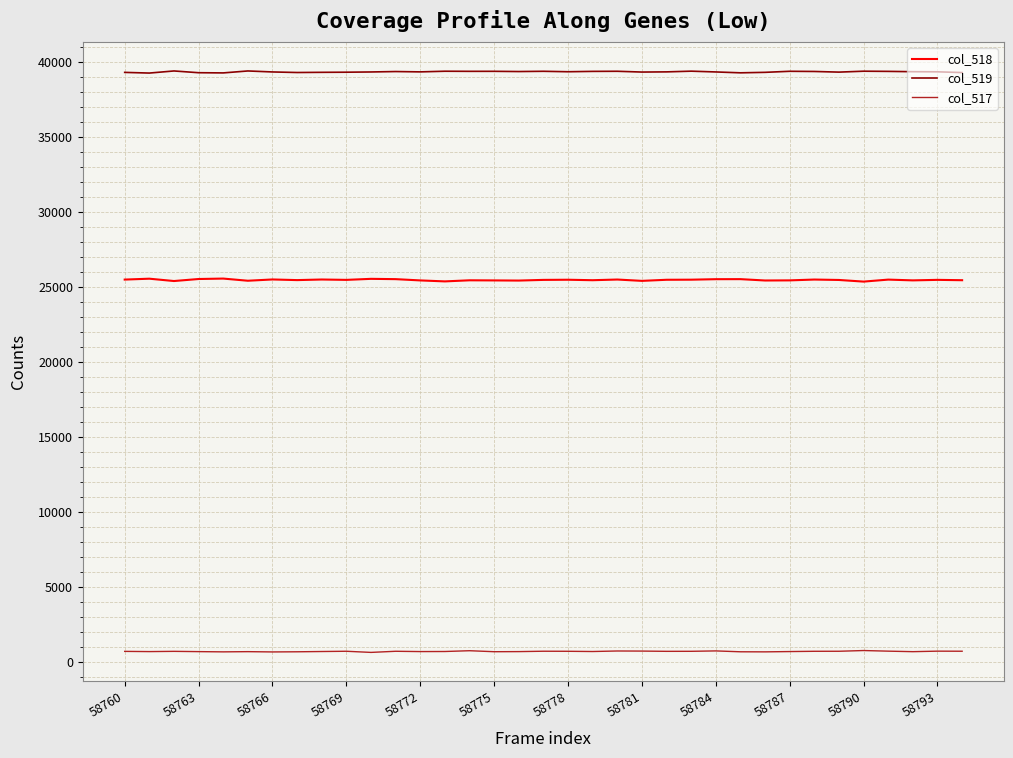

Which series has the largest total across all categories?

col_519